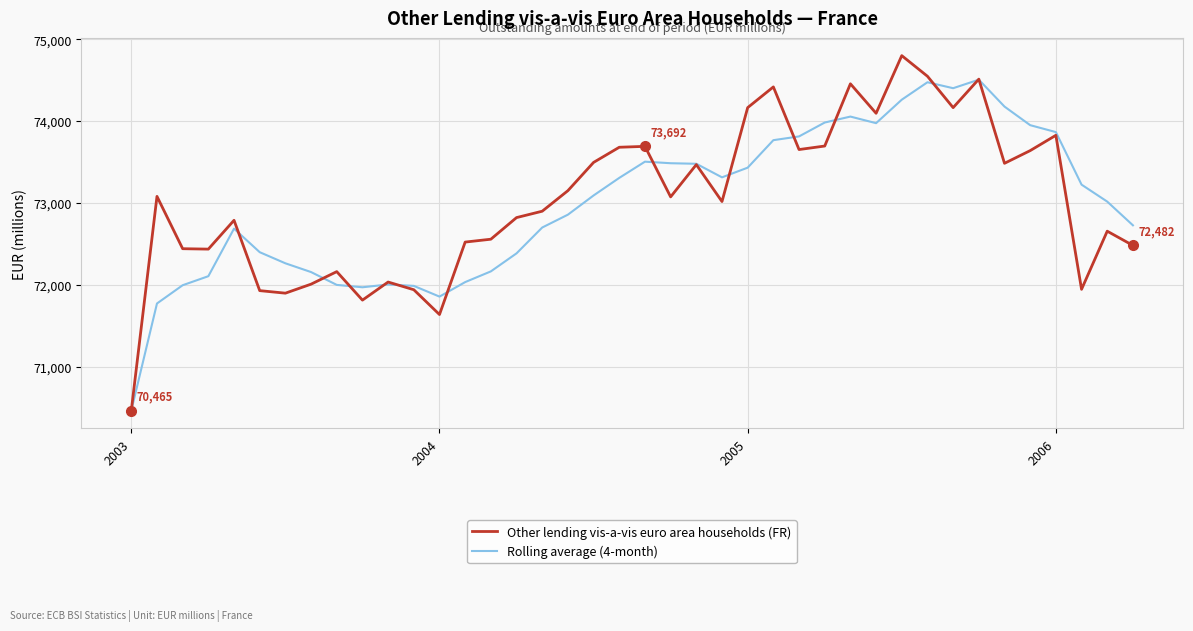

What is the difference between the maximum and second lowest values in the Rolling average (4-month) series?

2733.5